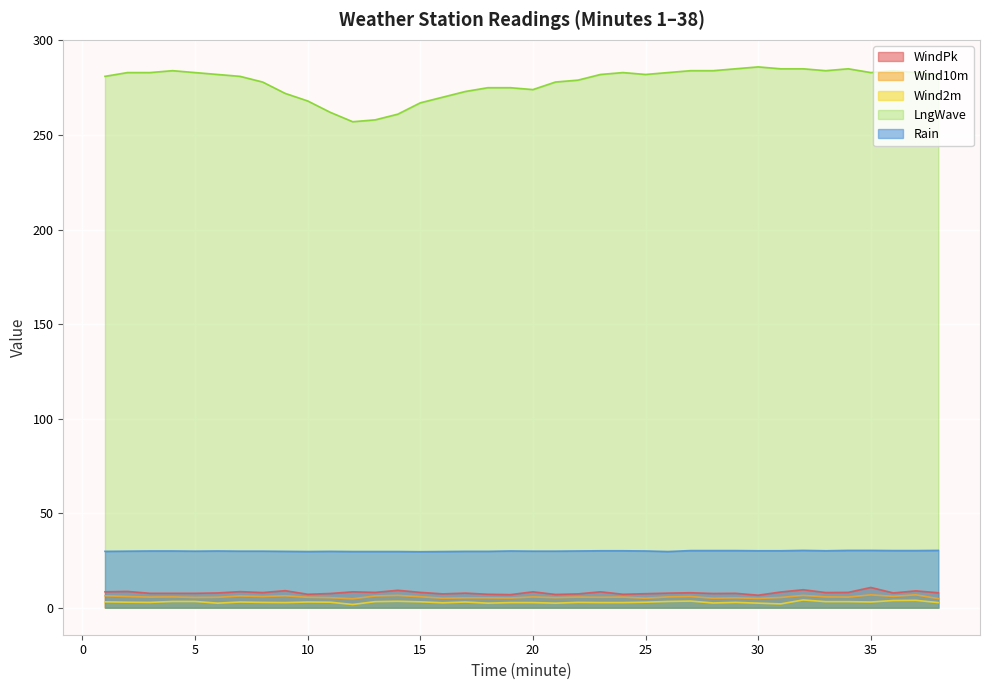

What is the maximum value for WindPk?

10.7